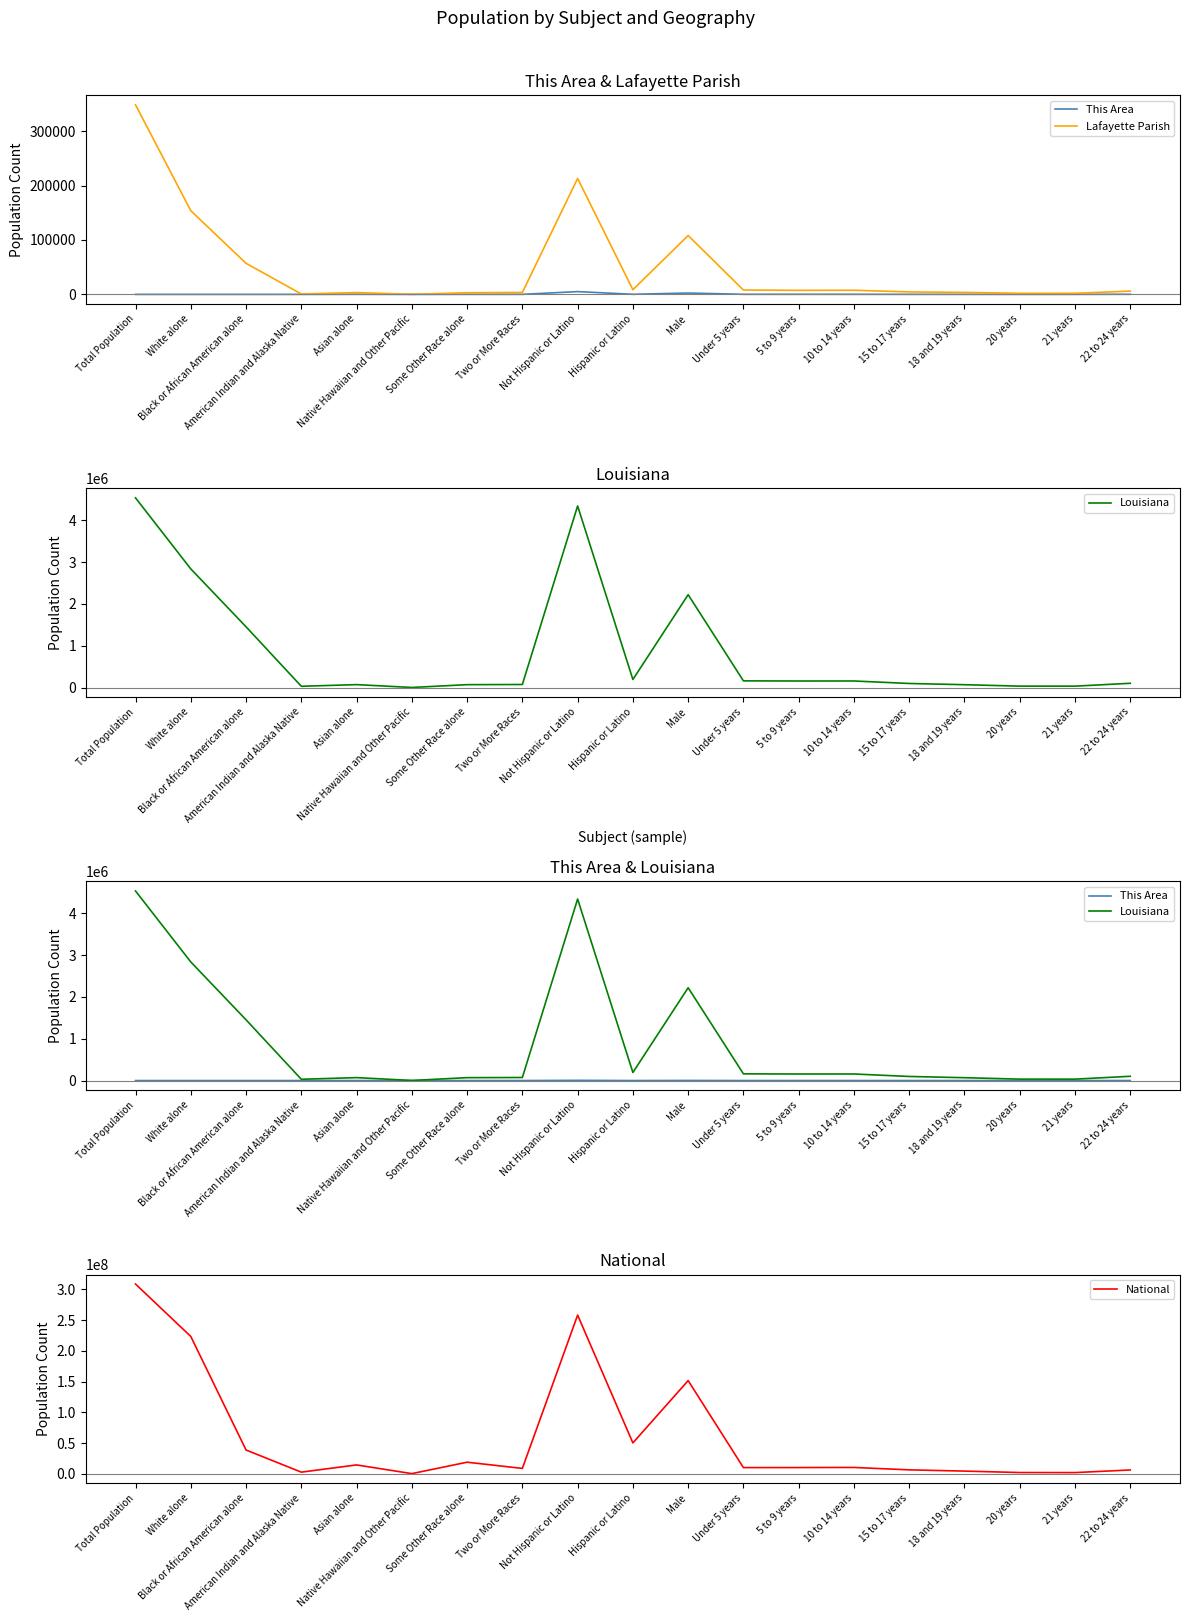

What are all the series names shown in the legend?

This Area, Lafayette Parish, Louisiana, National